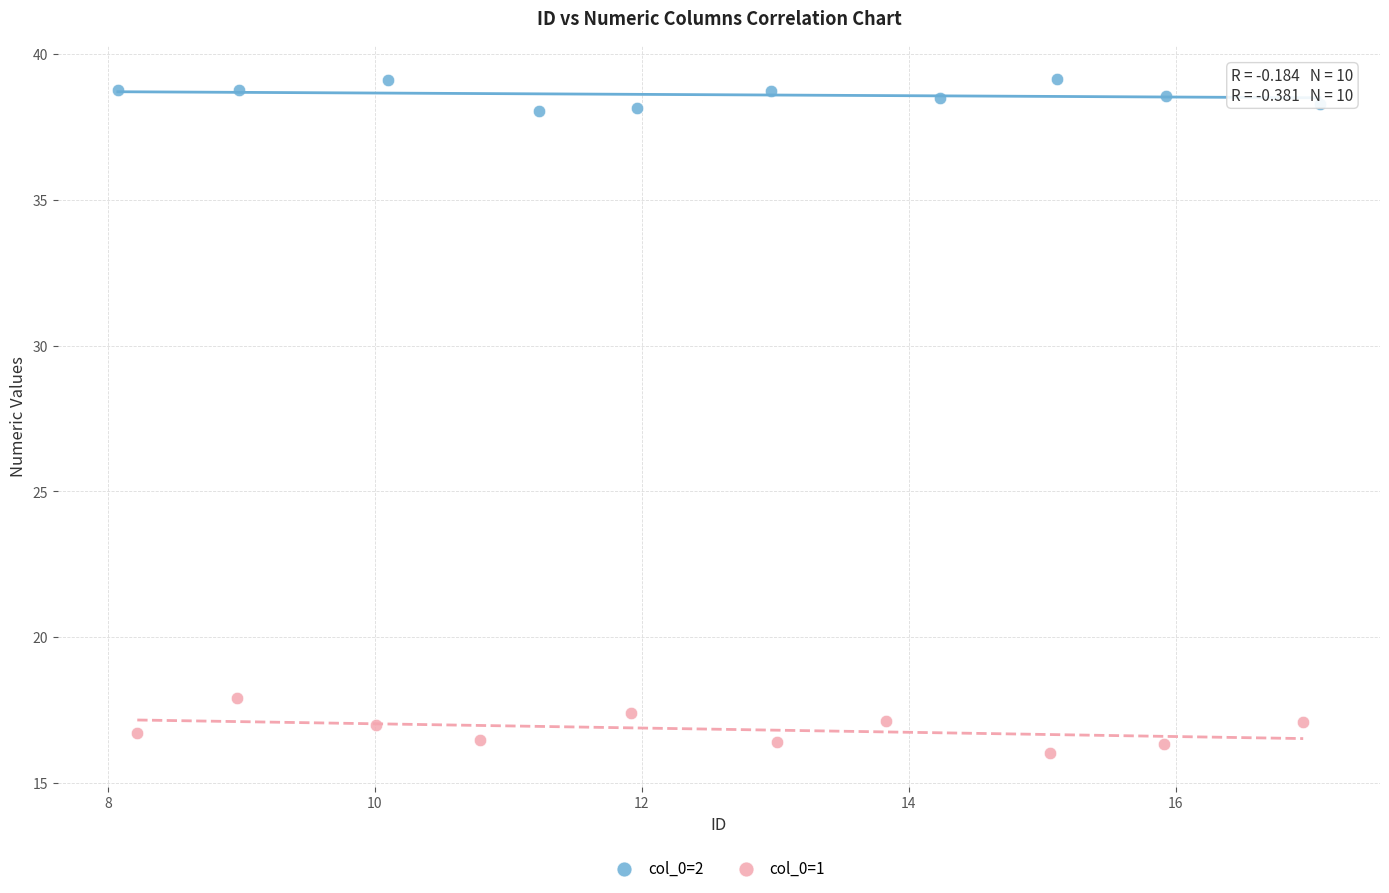

Which series reaches the maximum Y coordinate?

col_0=2